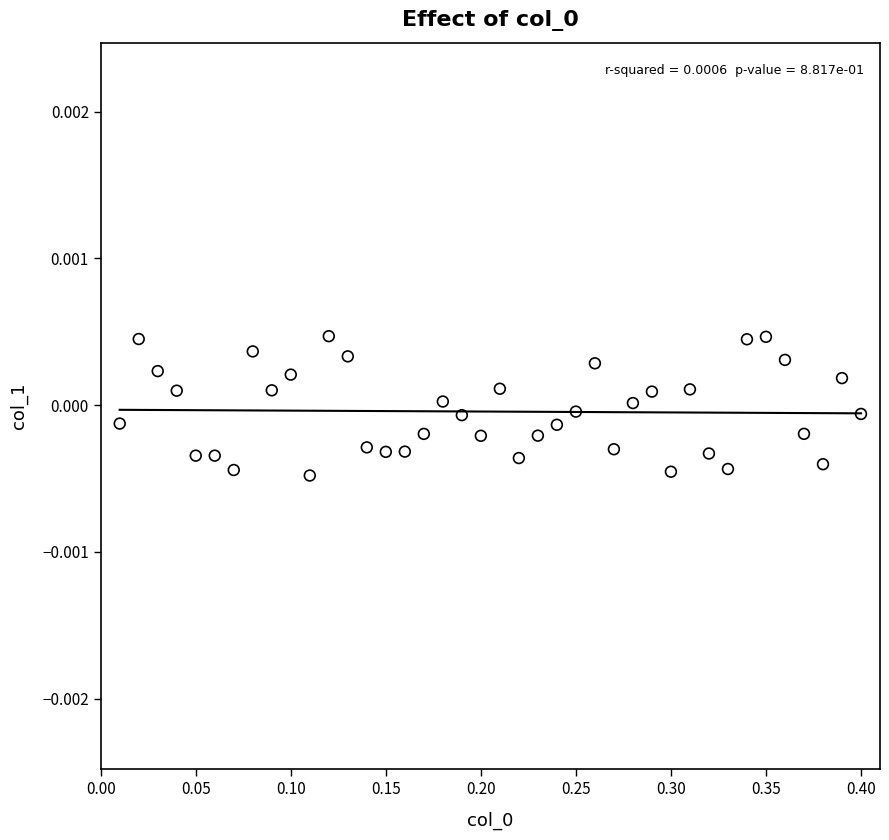

What is the range of X values (max minus min)?

0.4